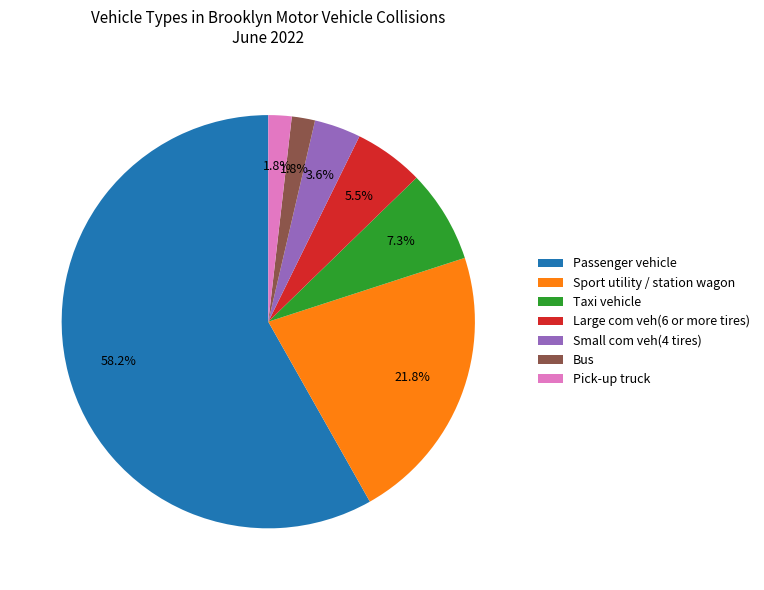

True or false: Large com veh(6 or more tires) accounts for 12% of the total.

False